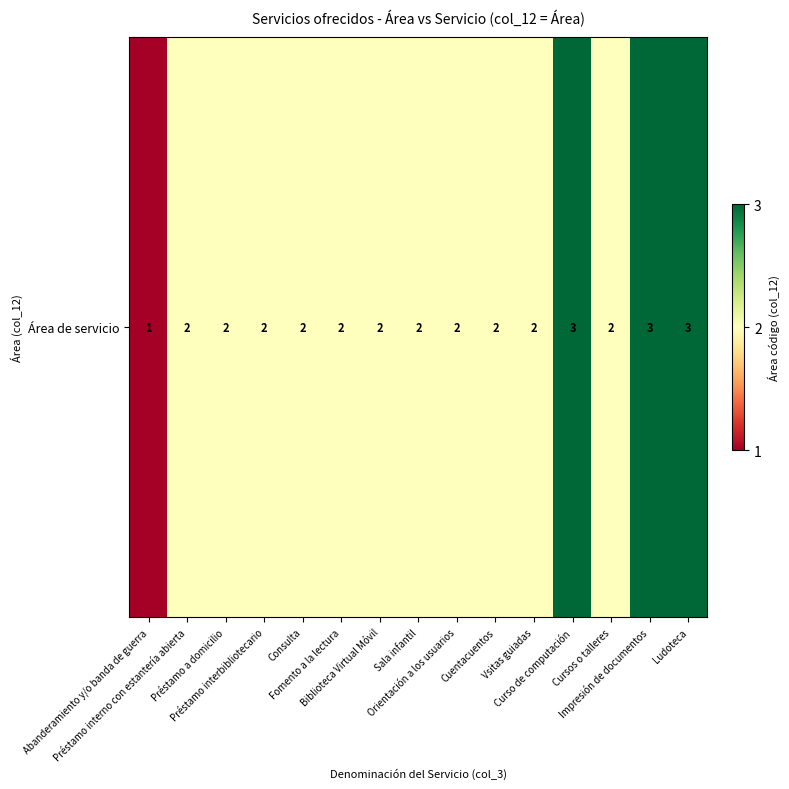

Approximately how many times larger is the value at Curso de computación compared to Préstamo interbibliotecario?

1.5